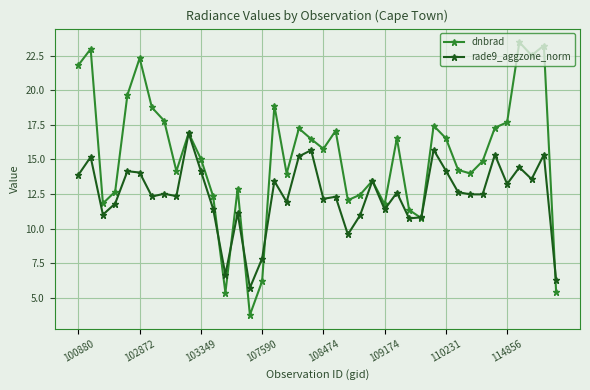

Which series has the widest spread of values?

dnbrad